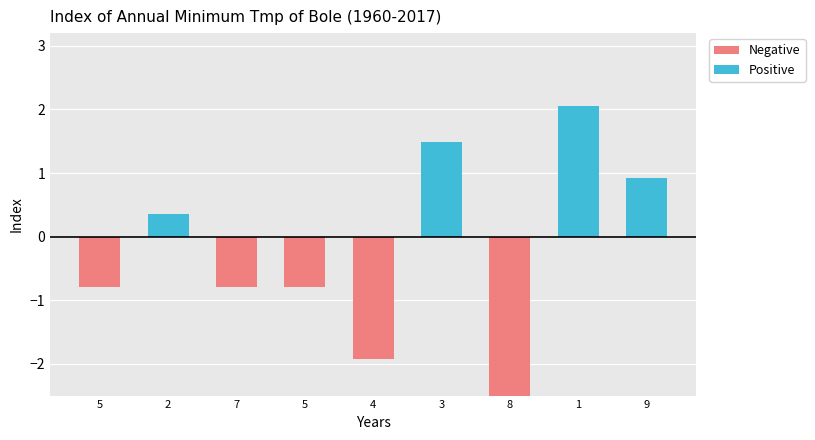

The value of Positive at 4 is 0.7. True or false?

False